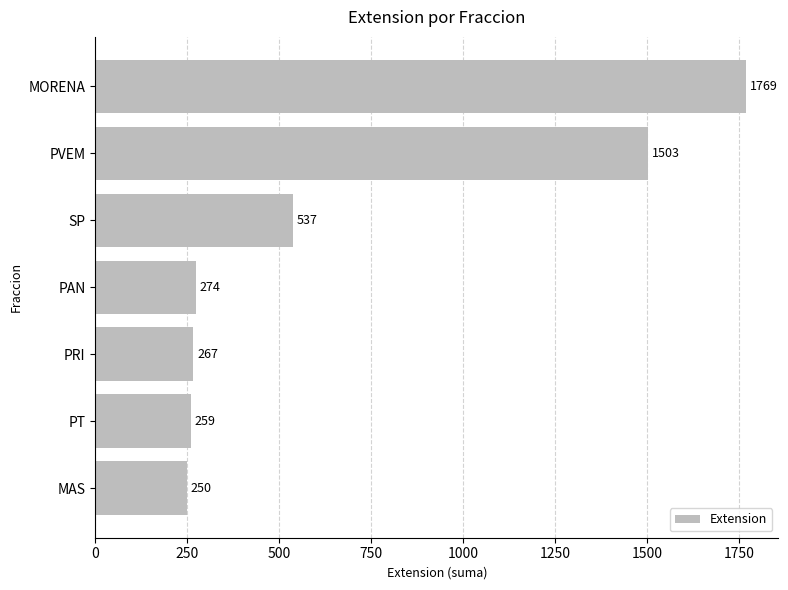

Between SP and PT, which is larger?

SP